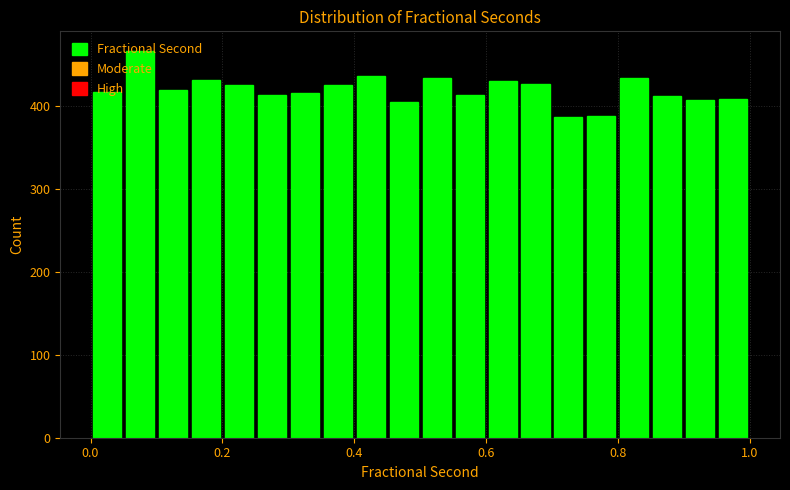

Read against the x-axis, roughly where is the centre of the tallest bar?

0.08